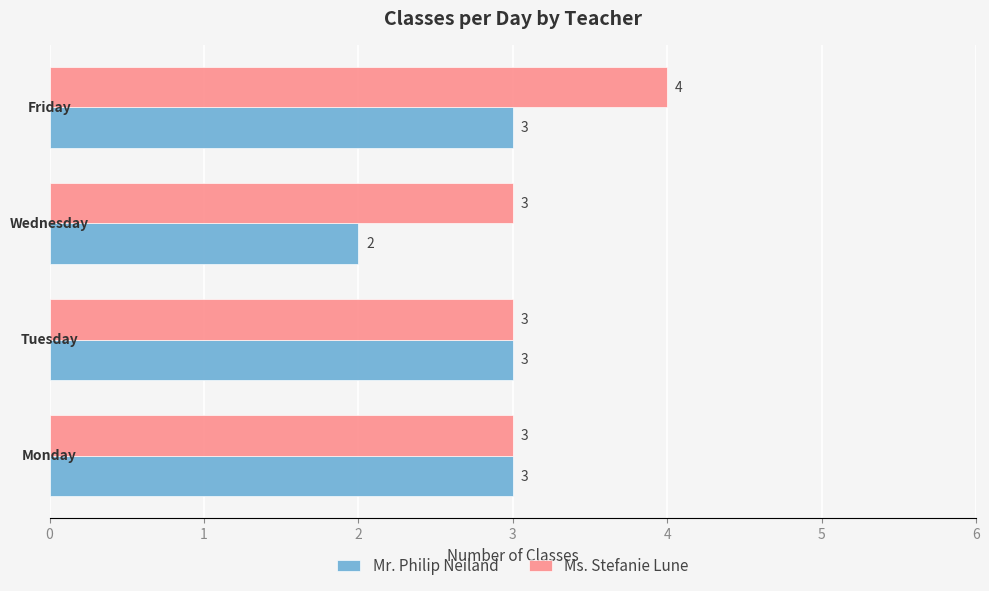

List the series in order of their overall mean, lowest first.

Mr. Philip Neiland, Ms. Stefanie Lune